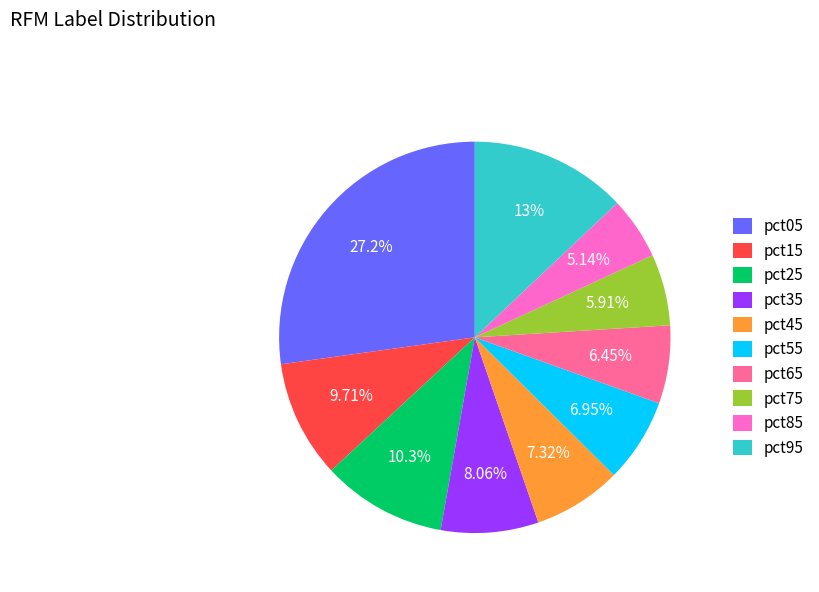

To the nearest percent, what is the combined percentage of pct05 and pct35?

35%